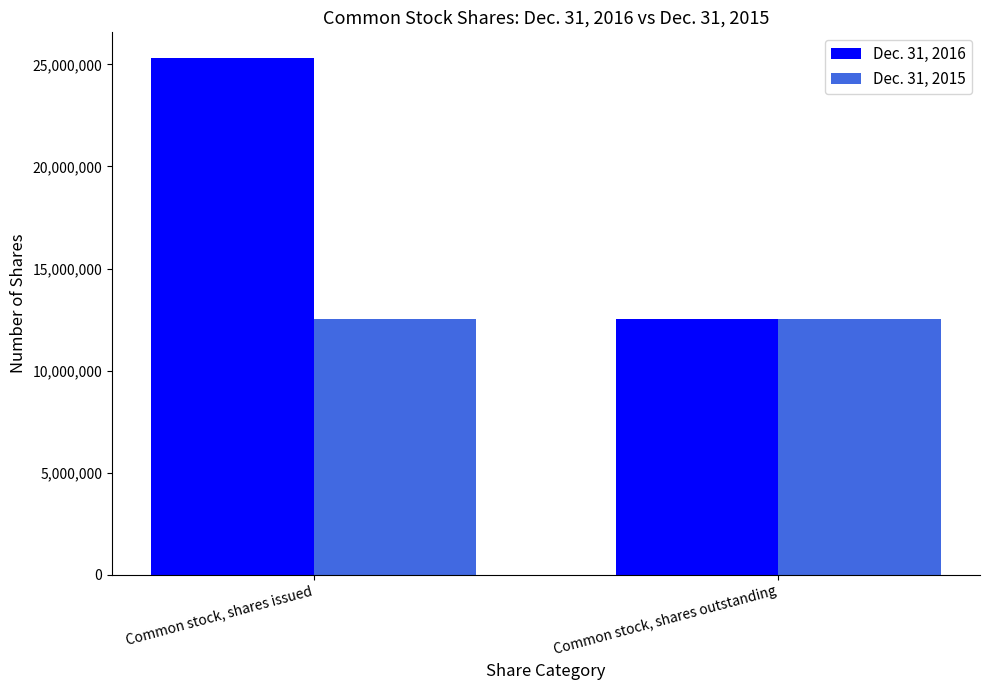

List the series in order of their peak value, highest first.

Dec. 31, 2016, Dec. 31, 2015